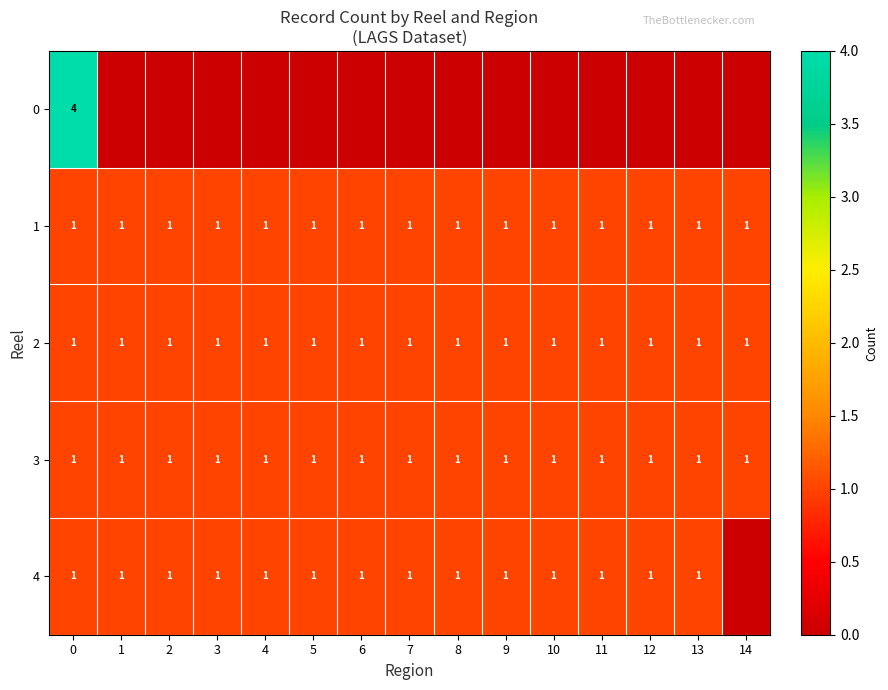

The 1 series shows 1 at 1. True or false?

True